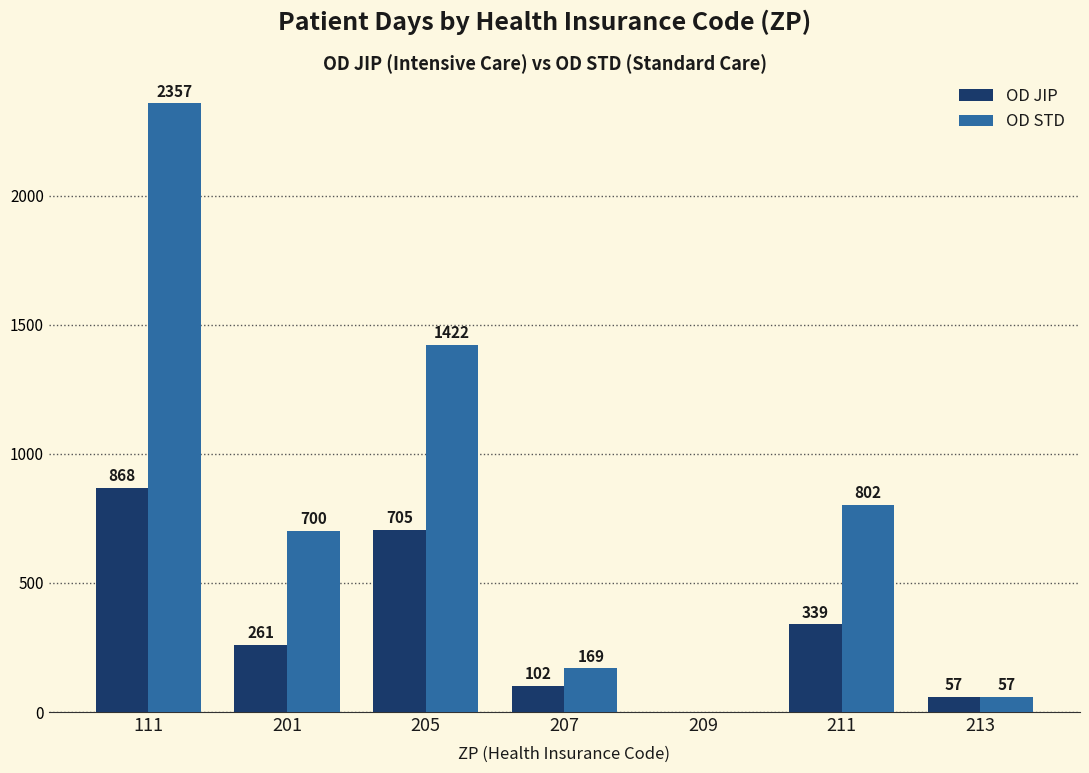

Is the value of OD STD at 207 greater than the value of OD JIP at 211?

No